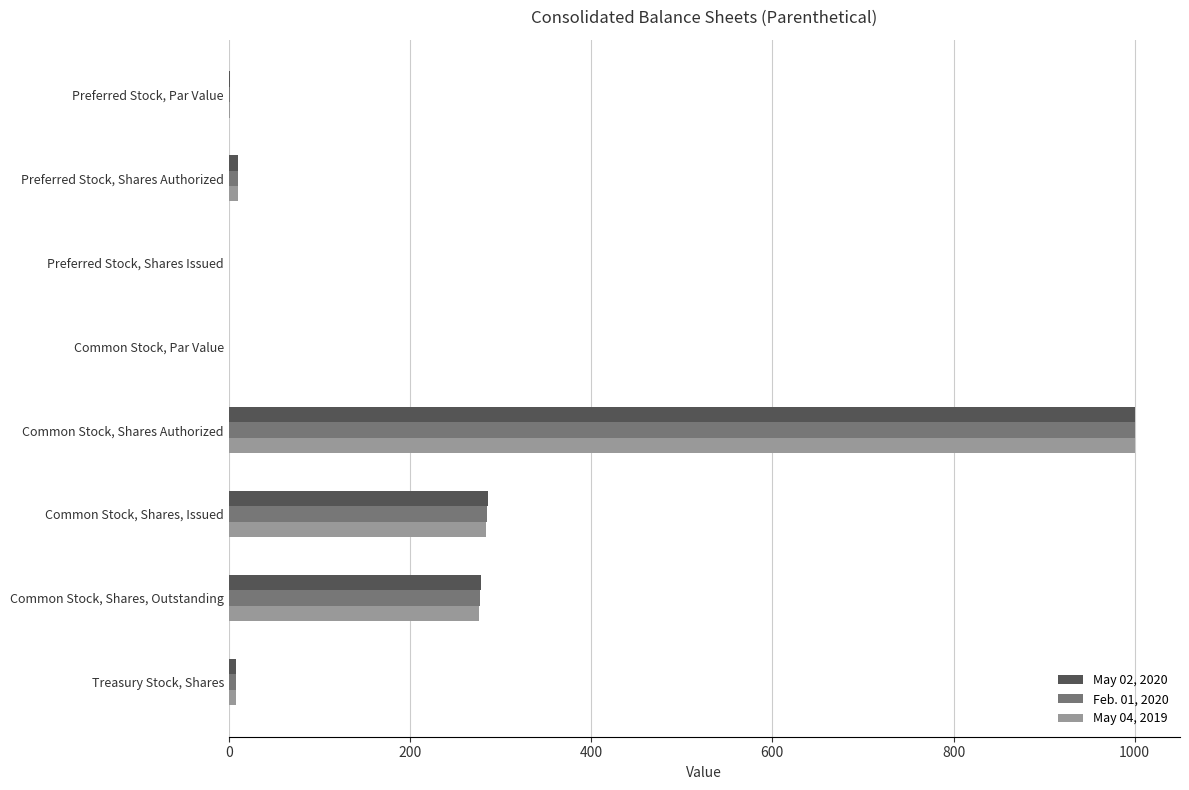

Which category has the highest value across all series?

Common Stock, Shares Authorized